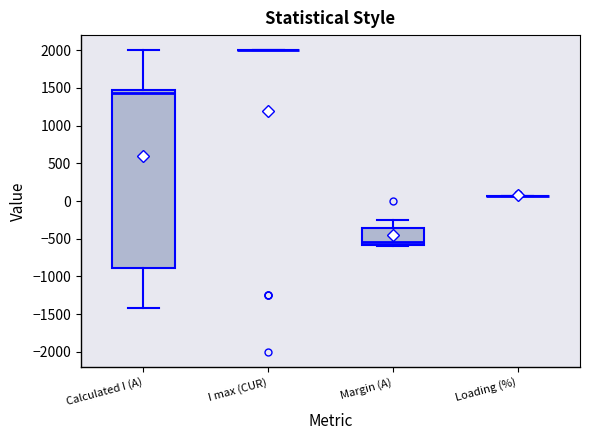

Reading left to right, read every box against the y-axis: the position of its median line, the range the box covers, and the ends of its whiskers. The values are not printed on the chart, so give them approximately, as read against the axis.

Calculated I (A): median 1450 (just below the box's upper edge), box -900 to 1450, whiskers -1400 to 2000
I max (CUR): box collapsed to a line at 2000, whiskers 2000 to 2000
Margin (A): median -550, box -600 to -350, whiskers -600 (just below the box's lower edge) to -250
Loading (%): box collapsed to a line at 50, whiskers 50 to 50